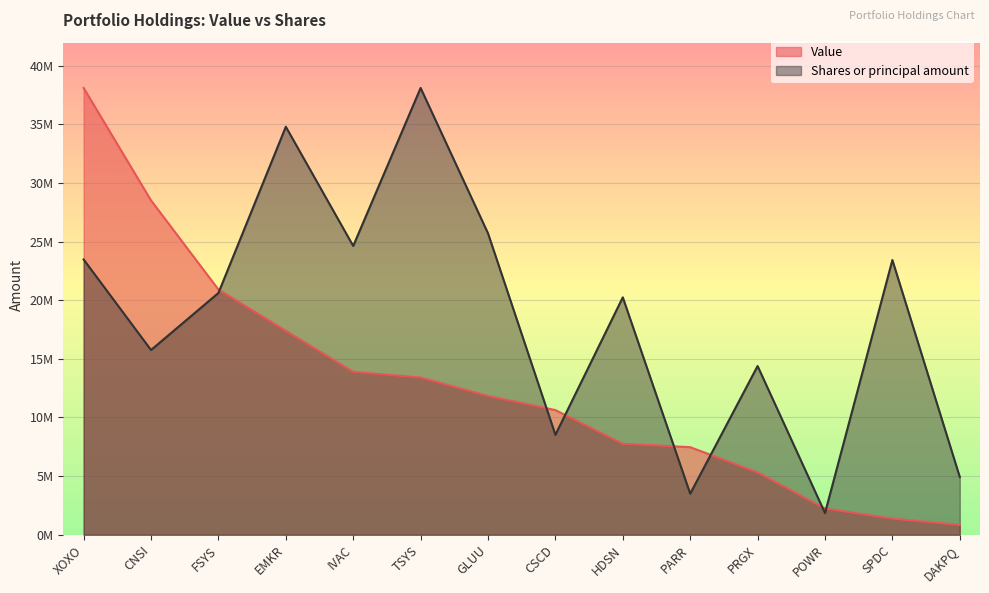

At which label is Value closest to 19473000?

FSYS